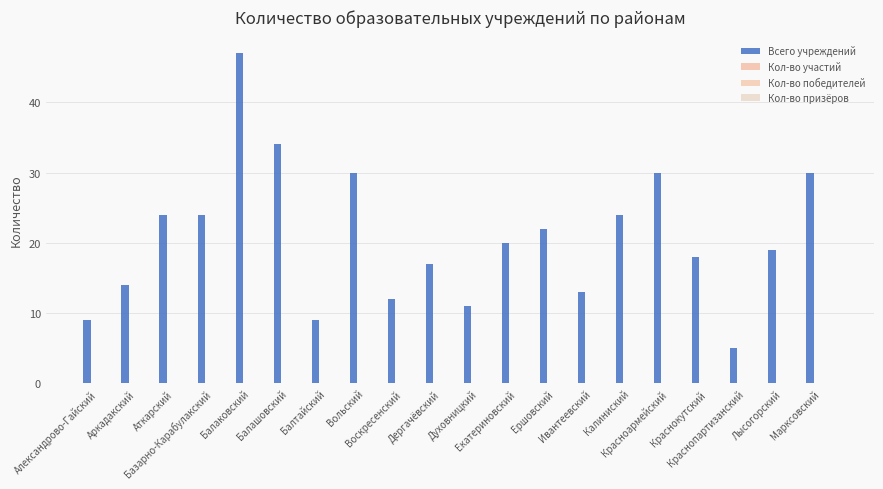

Which category has the highest value across all series?

Балаковский